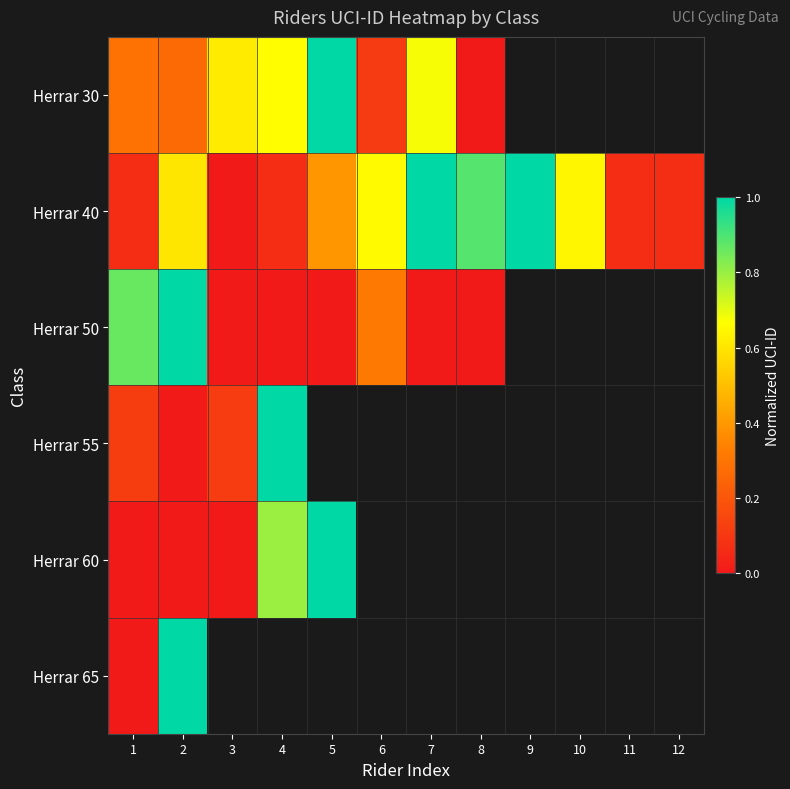

How many categories are shown in the chart?

12